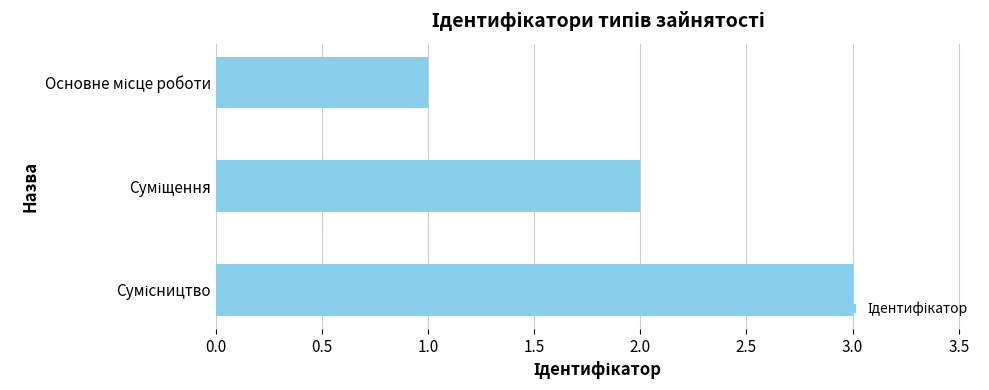

What is the sum of all values?

6